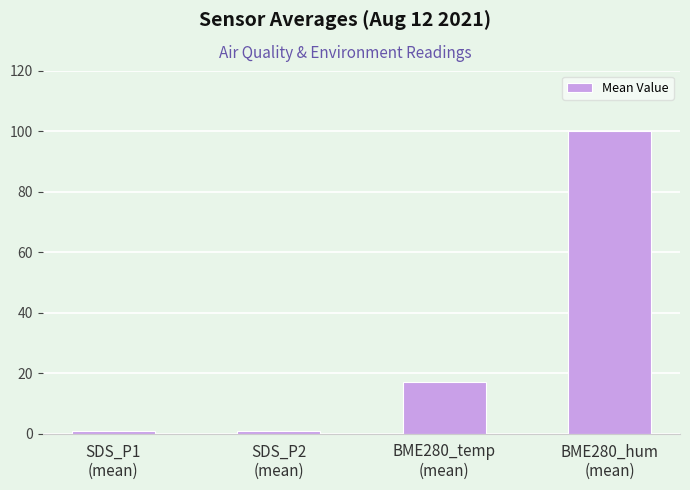

What is the value of the 4th bar from the left?

100.0